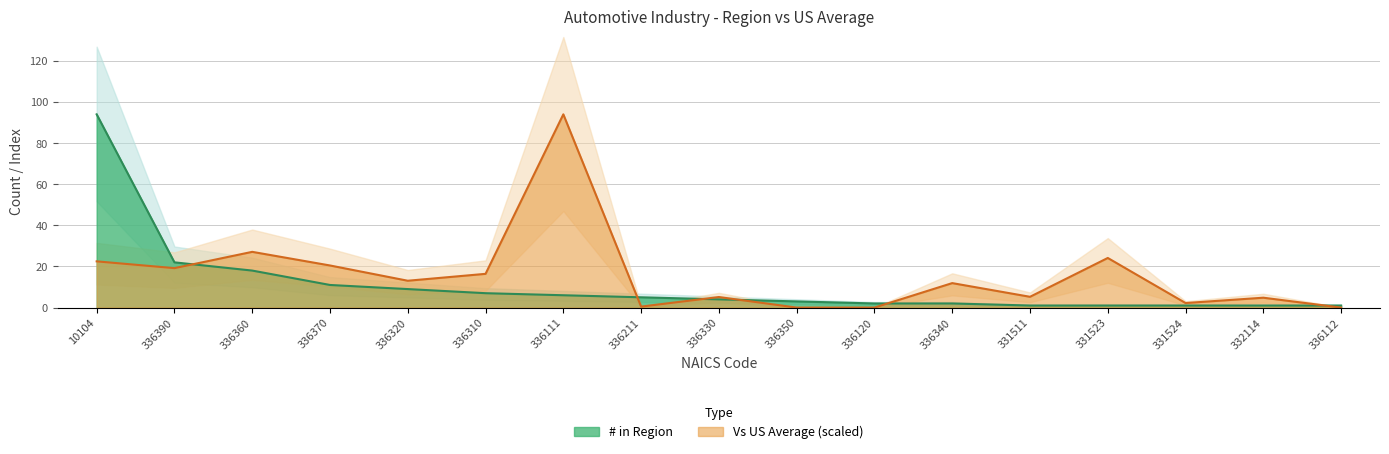

Reading left to right, transcribe all the data shown in this chart.

# in Region: 10104=94.0	336390=22.0	336360=18.0	336370=11.0	336320=9.0	336310=7.0	336111=6.0	336211=5.0	336330=4.0	336350=3.0	336120=2.0	336340=2.0	331511=1.0	331523=1.0	331524=1.0	332114=1.0	336112=1.0
Vs US Average: 10104=22.5	336390=19.2	336360=27.1	336370=20.5	336320=13.1	336310=16.4	336111=94.0	336211=0.5	336330=5.1	336350=0.0	336120=0.0	336340=11.9	331511=5.2	331523=24.1	331524=2.2	332114=4.8	336112=0.0